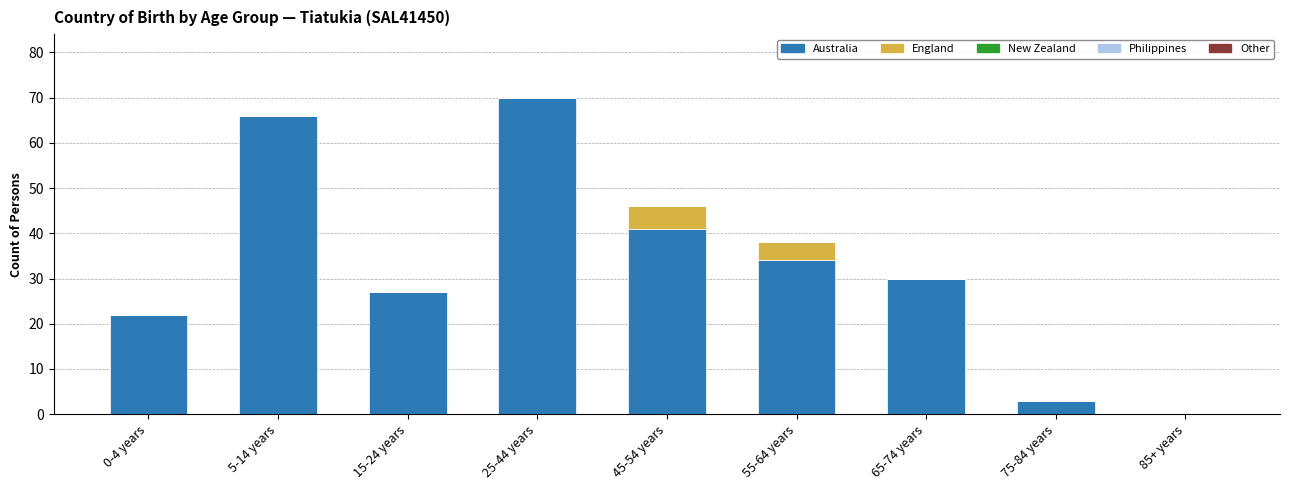

Reading left to right, transcribe the values for Australia.

0-4 years=22	5-14 years=66	15-24 years=27	25-44 years=70	45-54 years=41	55-64 years=34	65-74 years=30	75-84 years=3	85+ years=0